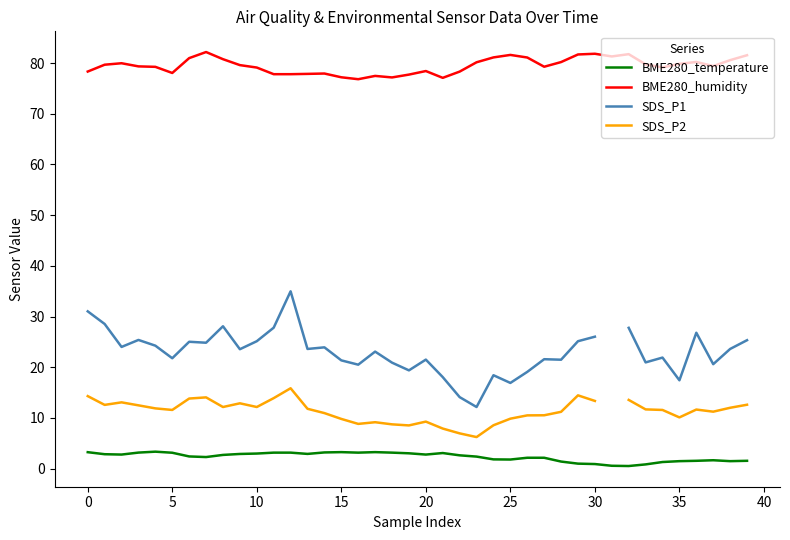

What is the label of the 37th point from the left?

36